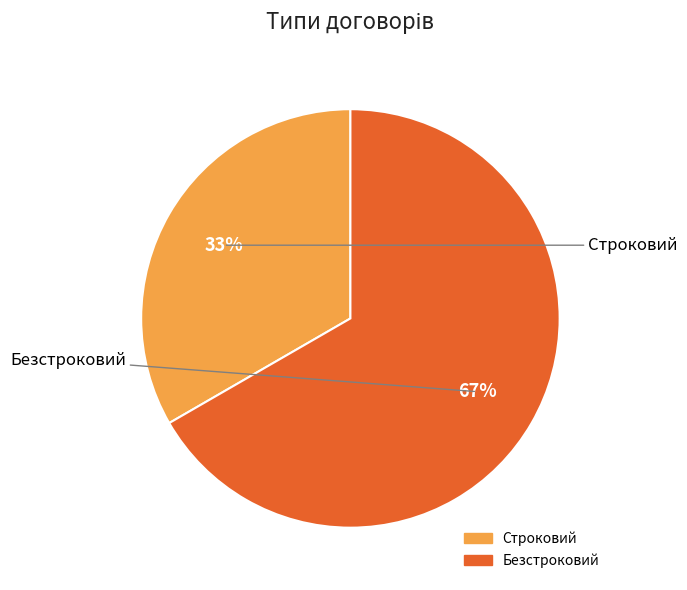

Count the number of slices in the pie.

2